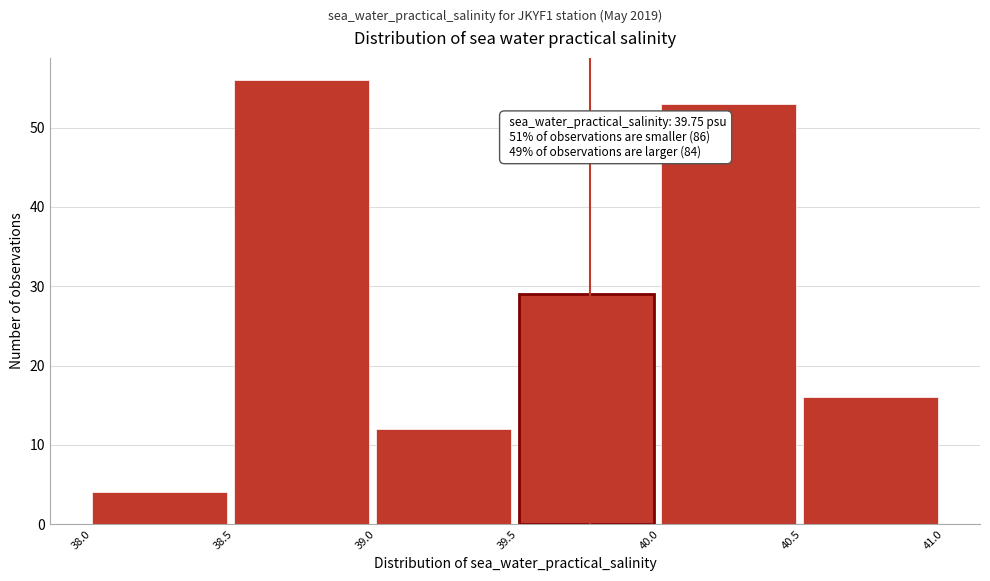

Over which range of the x-axis is the bar tallest?

38.5 to 39.0